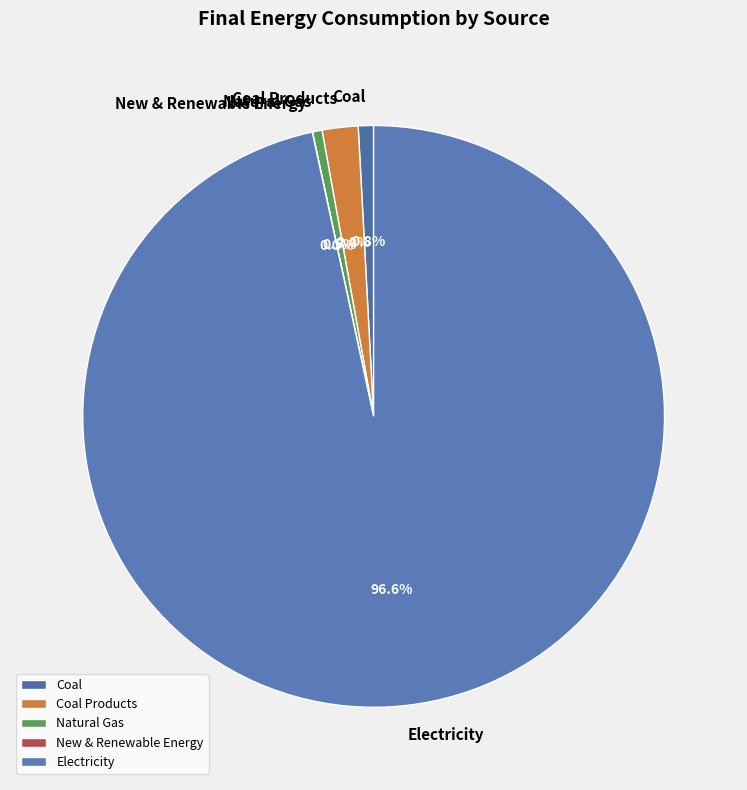

To the nearest percent, what portion does Electricity represent?

97%